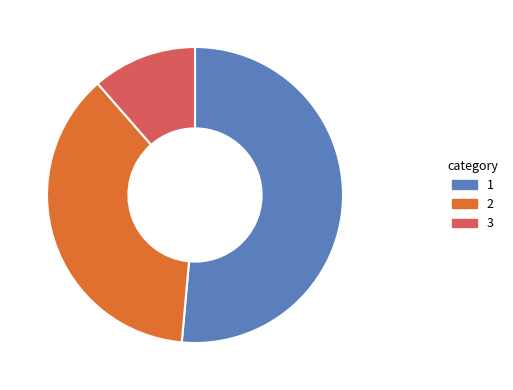

Is there any slice that represents more than half of the pie?

Yes